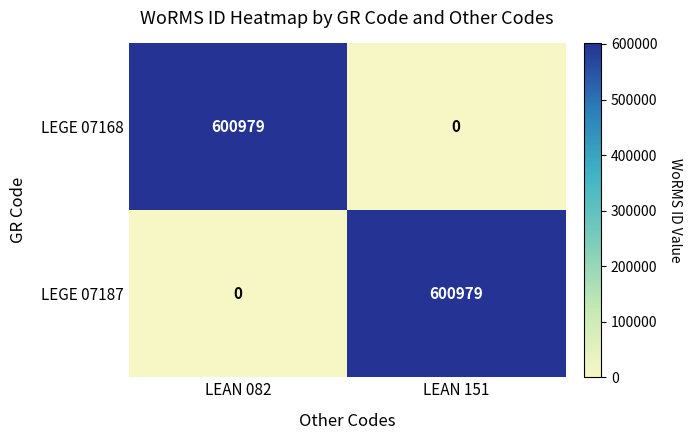

The value of LEGE 07168 at LEAN 082 is 253777. True or false?

False